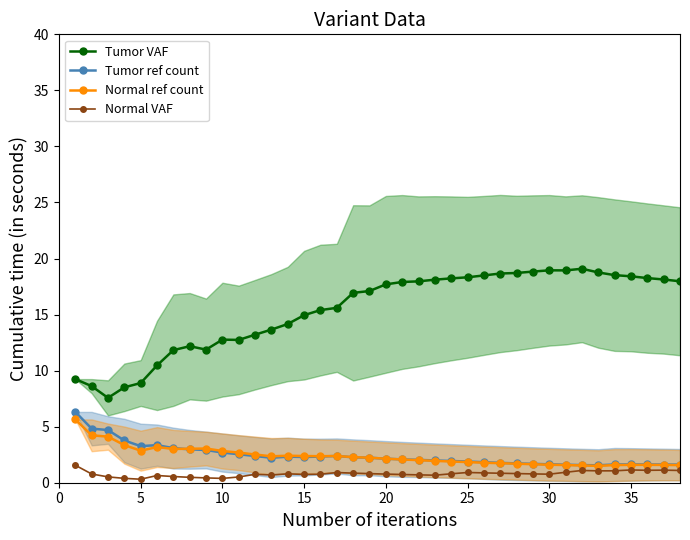

In Normal VAF, how many points are lower than both neighbors (excluding endpoints)?

8